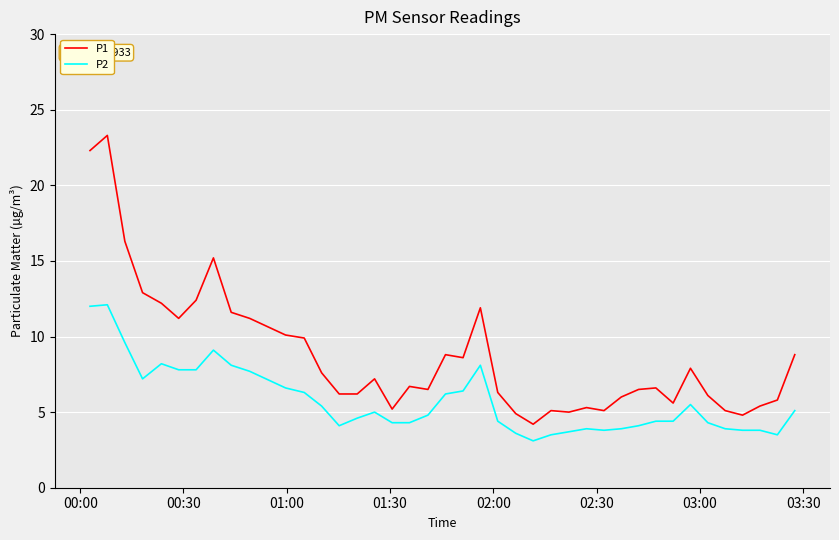

Rank the series by their average value, from highest to lowest.

P1, P2